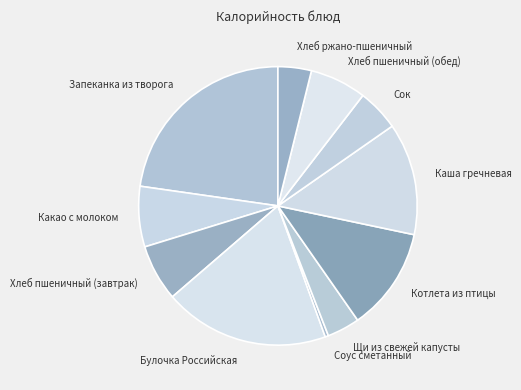

Which has a higher value, Котлета из птицы or Запеканка из творога?

Запеканка из творога